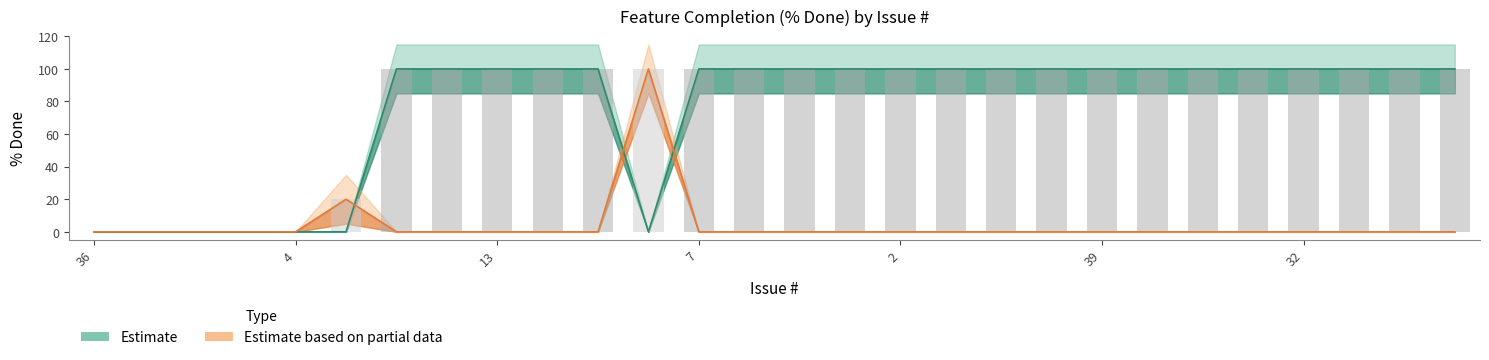

The Estimate based on partial data series shows -67 at 13. True or false?

False